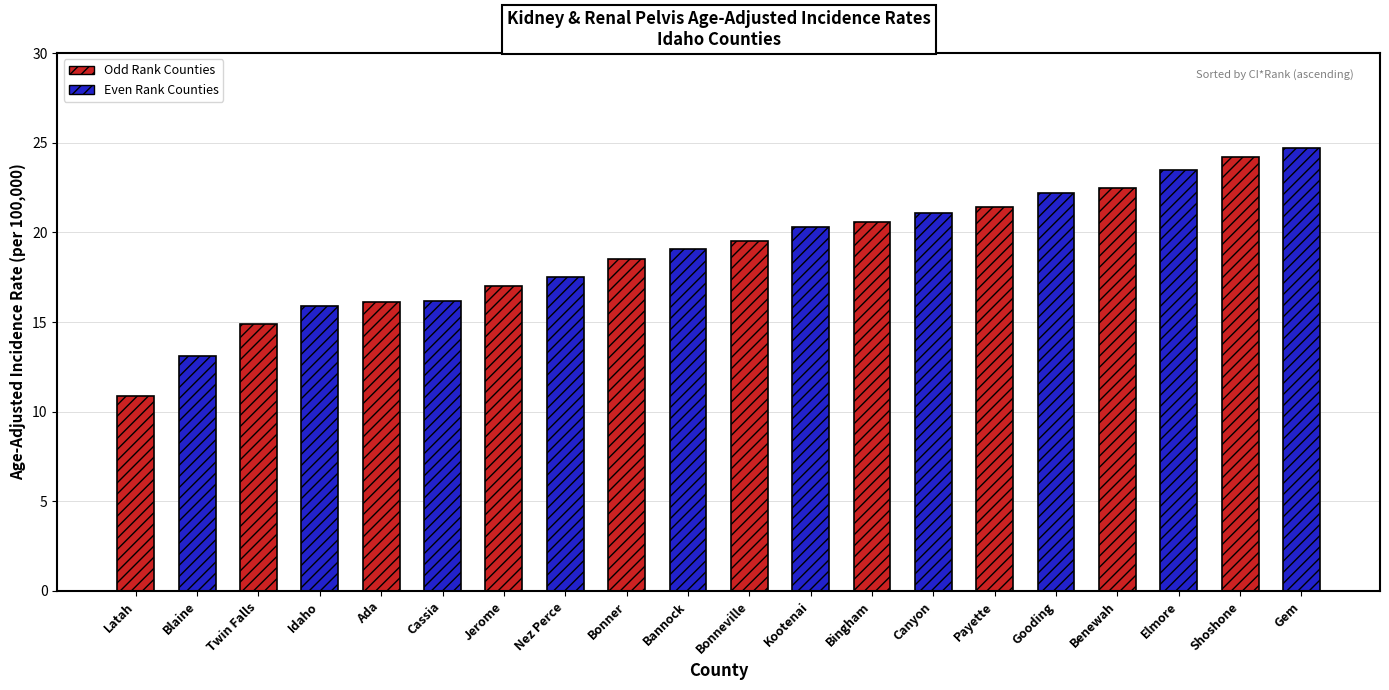

Are the bars horizontal?

No